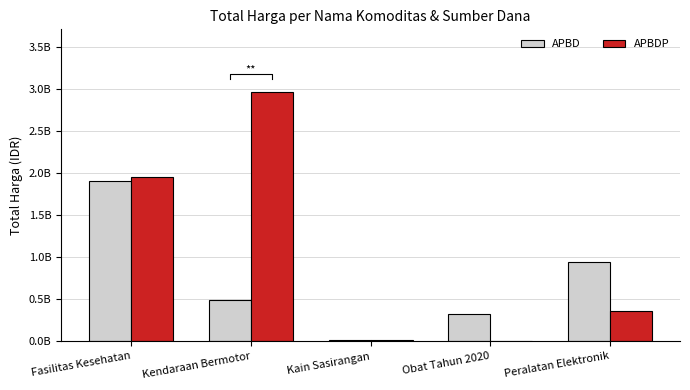

The APBD series shows 493000000 at Kendaraan Bermotor. True or false?

True